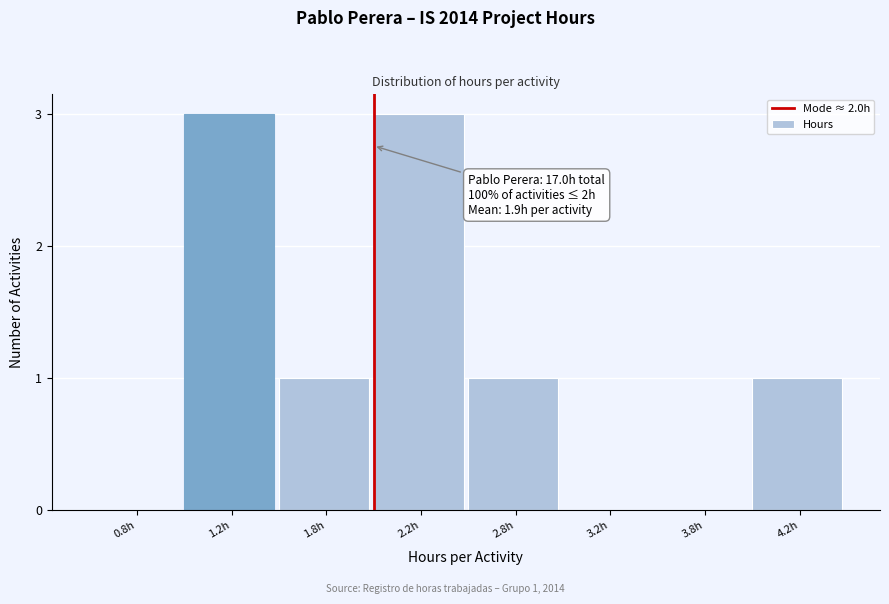

Reading left to right, what are all the values shown in this chart?

0.8h=0	1.2h=3	1.8h=1	2.2h=3	2.8h=1	3.2h=0	3.8h=0	4.2h=1